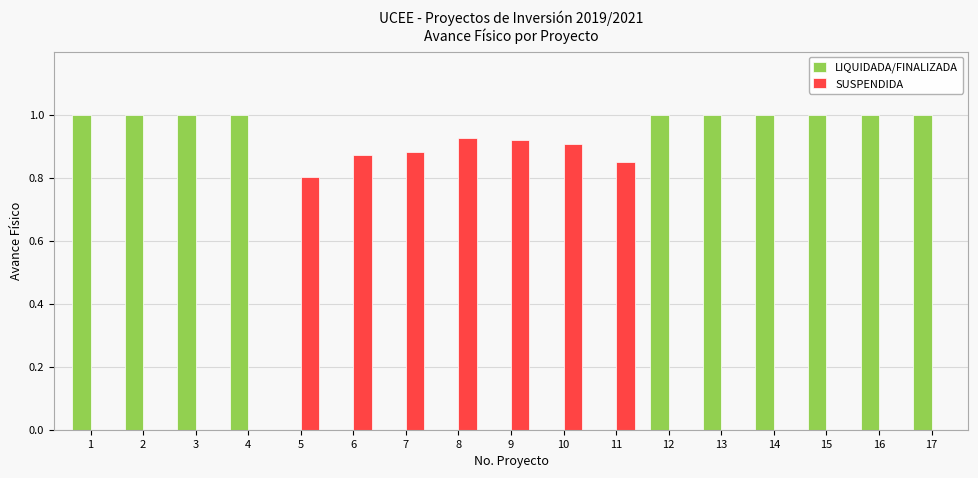

How many series are shown in this chart?

2